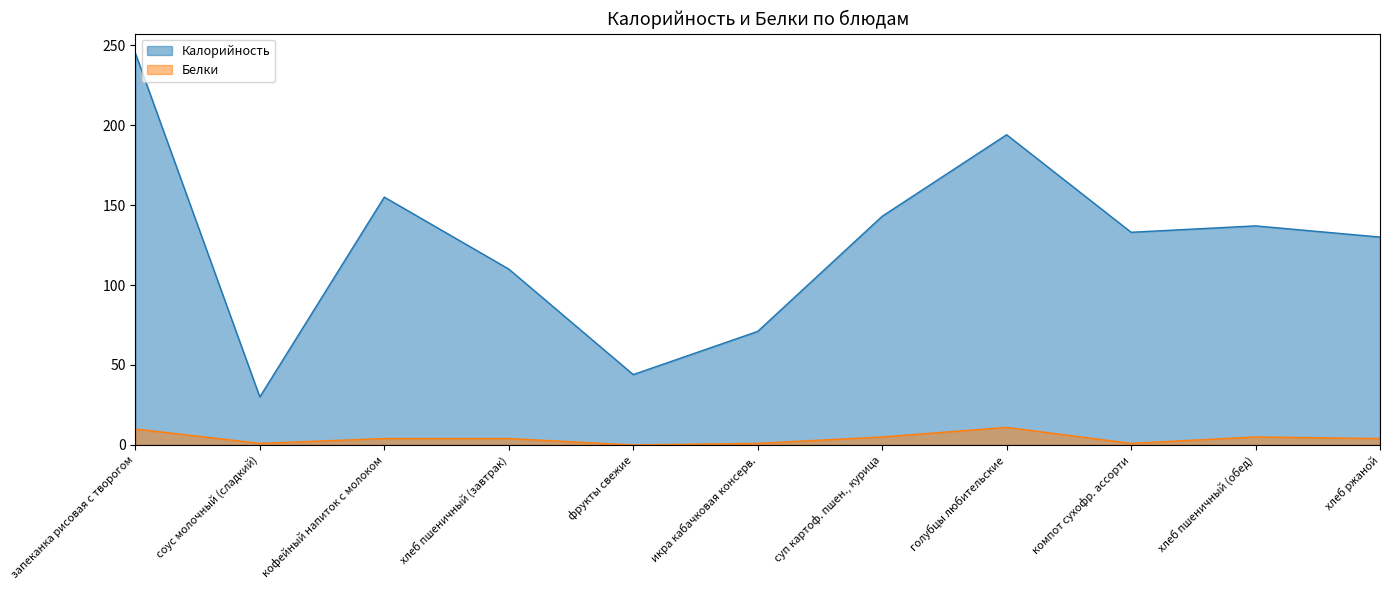

At which category does Белки reach its first local peak?

голубцы любительские